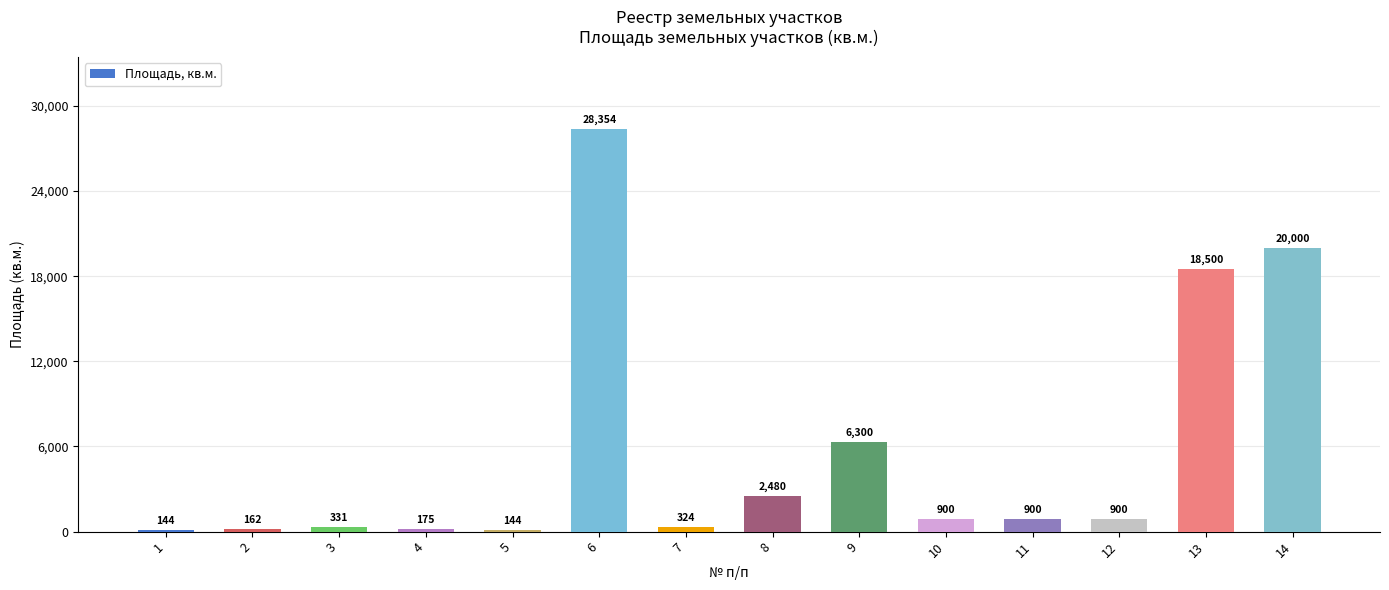

What is the difference between the values at 1 and 12?

756